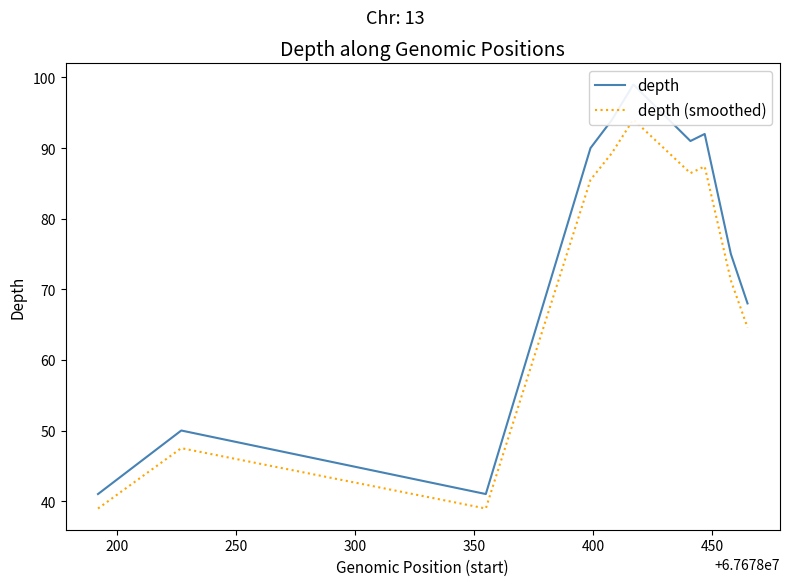

Is it true that depth equals 84.7 at 200?

False